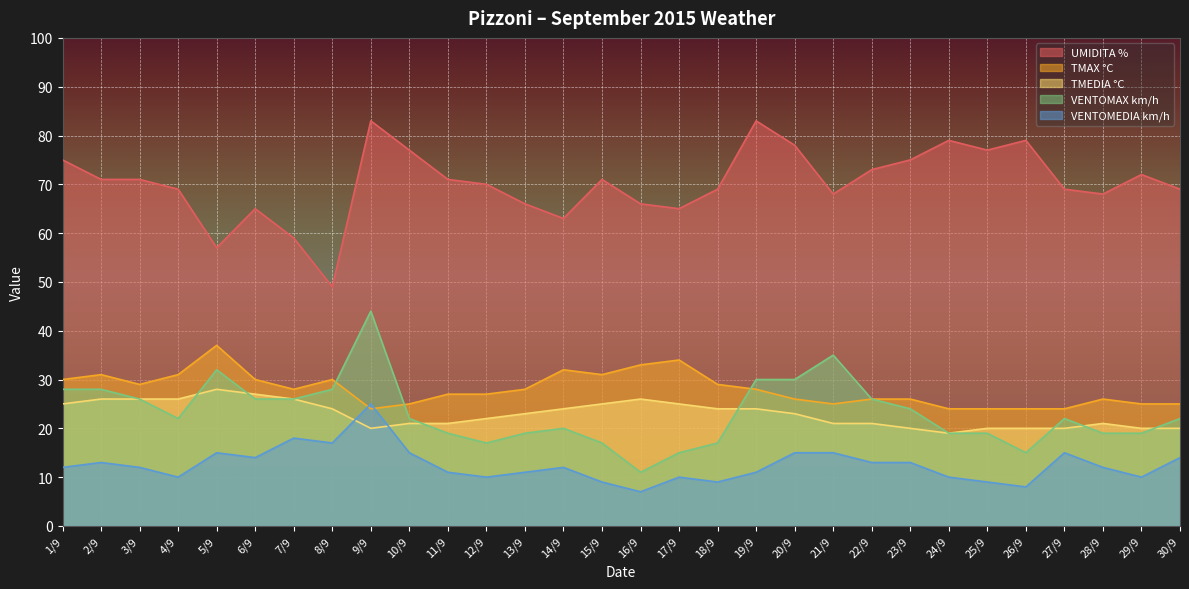

Does the chart display data point markers on the line(s)?

No